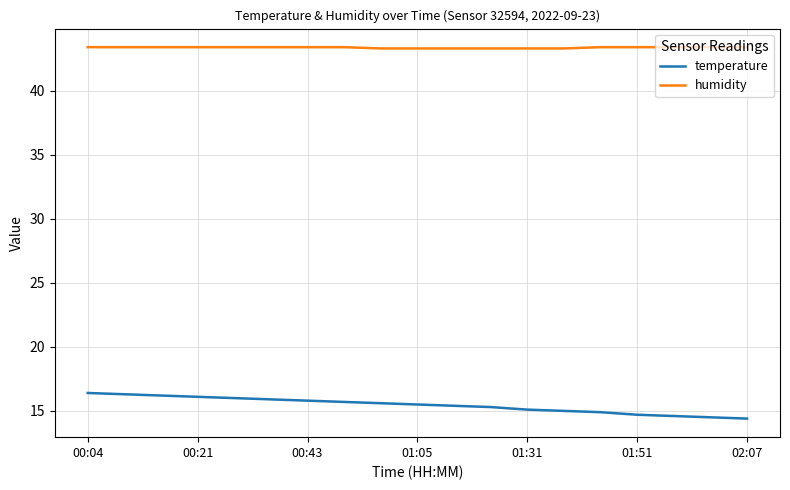

What is the average value of the temperature series?

15.4